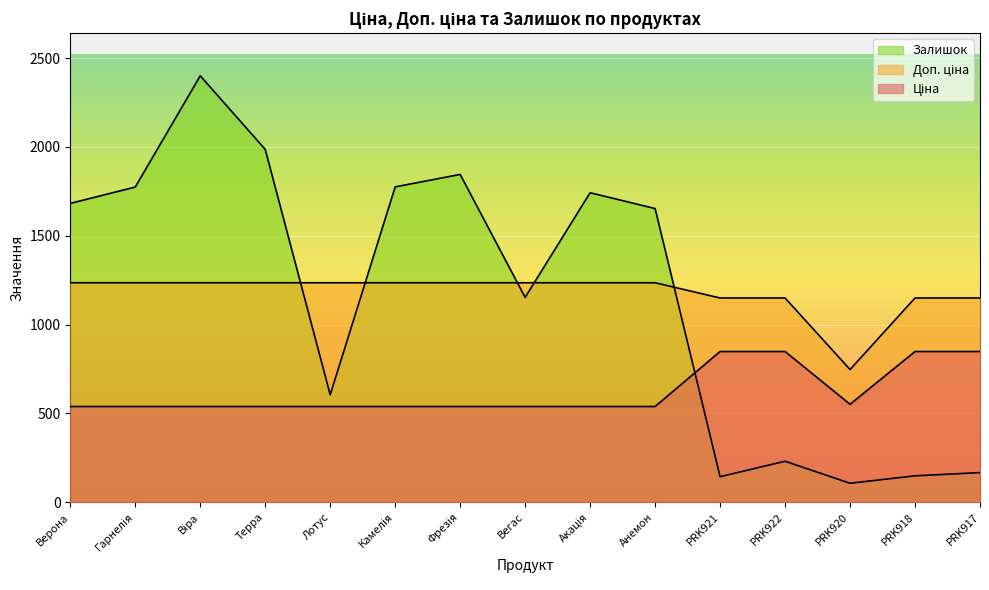

What is the label of the 7th point from the left?

Фрезія